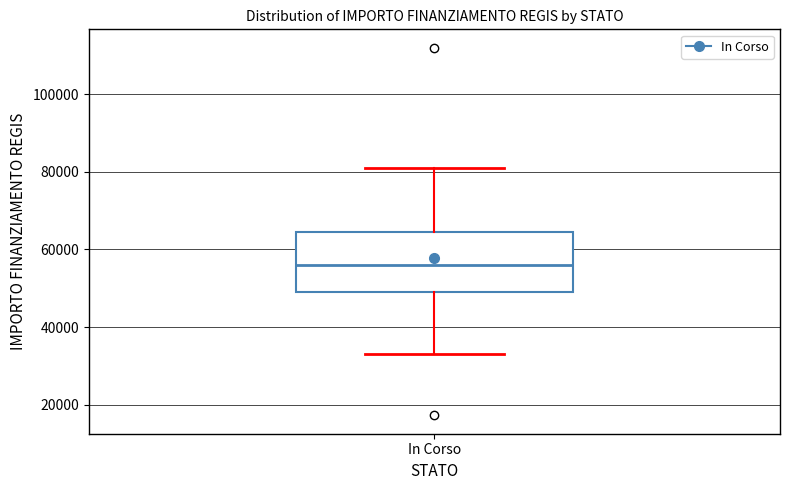

Read this box plot against the y-axis: the position of the median line, the range covered by the box, and the ends of both whiskers. The values are not printed on the chart, so give them approximately, as read against the axis.

median 56000, box 50000 to 64000, whiskers 32000 to 80000